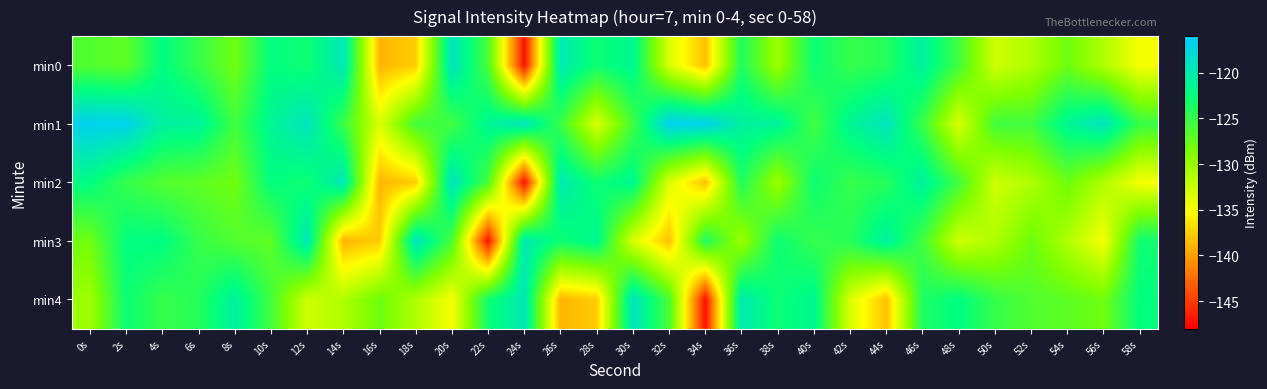

Rank the series at 28s from highest to lowest value.

min3, min0, min2, min1, min4